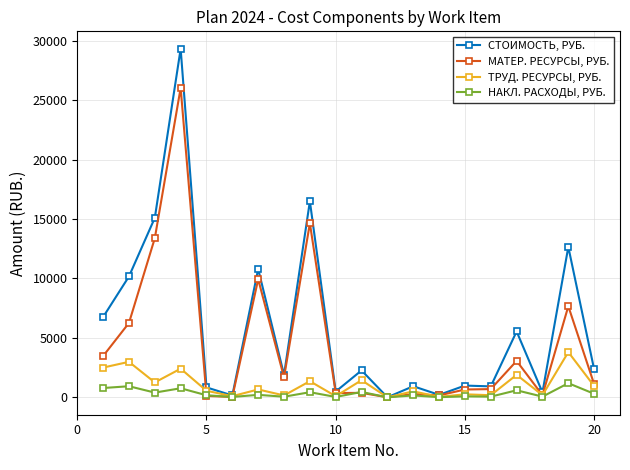

Which series has the largest total across all categories?

СТОИМОСТЬ, РУБ.